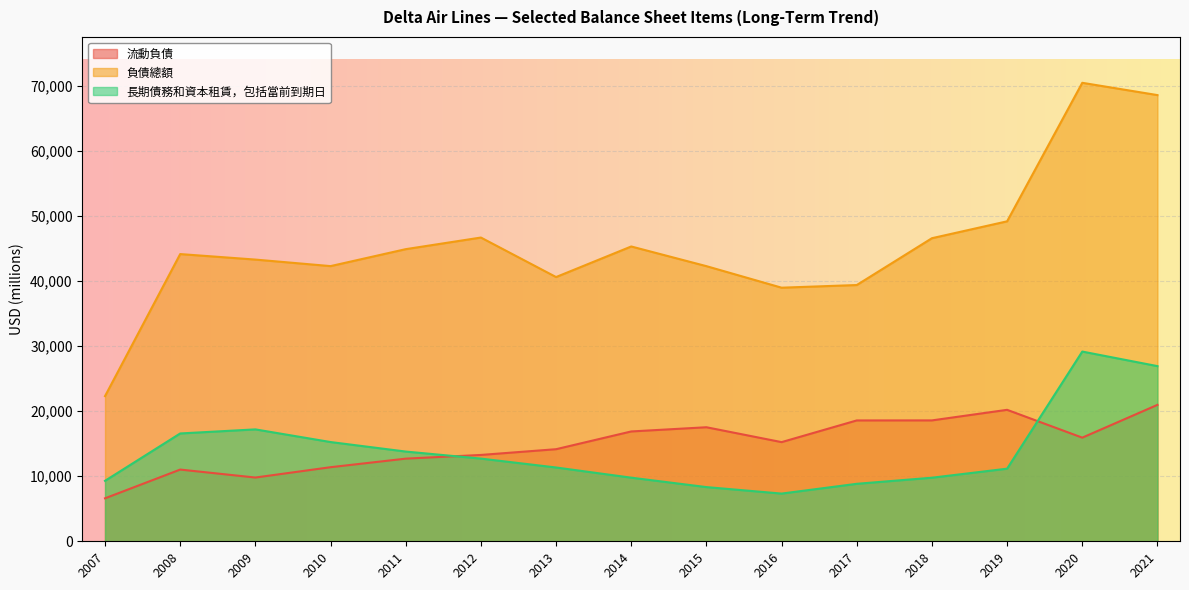

What is the spread (max minus min) of values at 2007?

15705